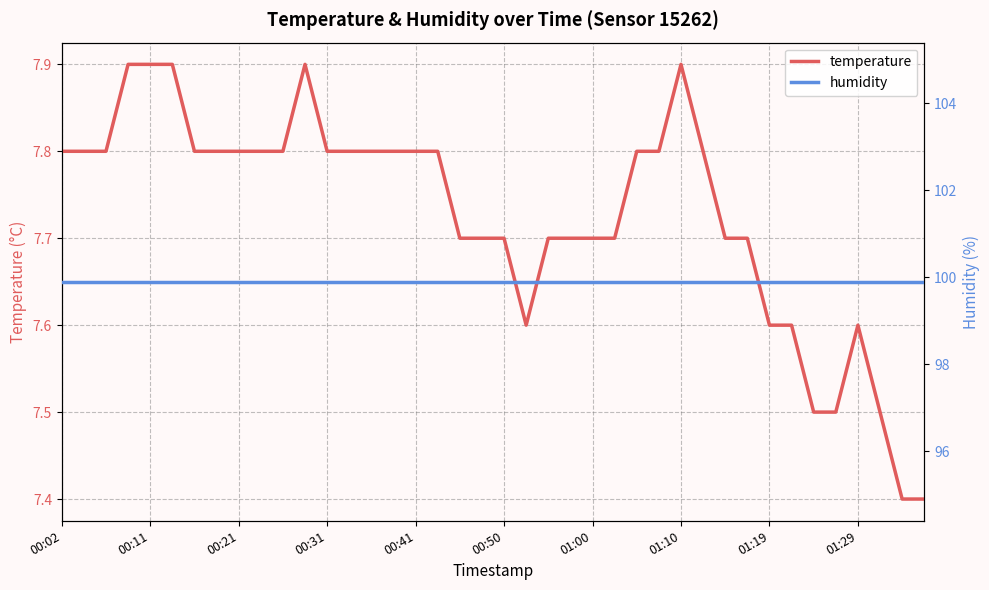

What is the minimum value for temperature?

7.4